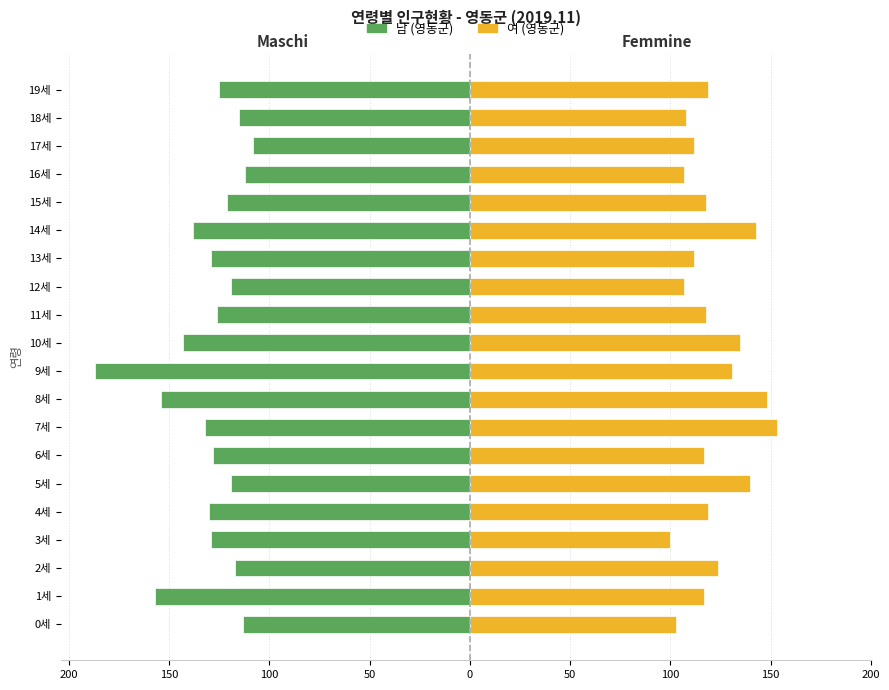

What is the value of the 여 (영동군) bar at the 19th from the left?

108